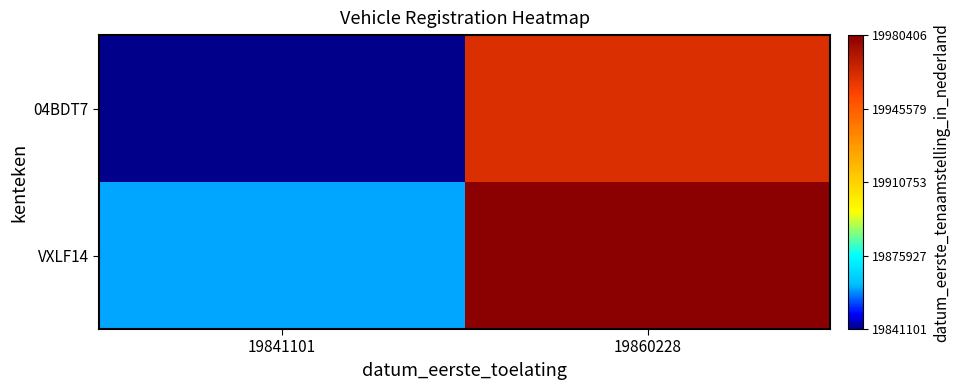

What is the maximum value shown in the chart?

1.0